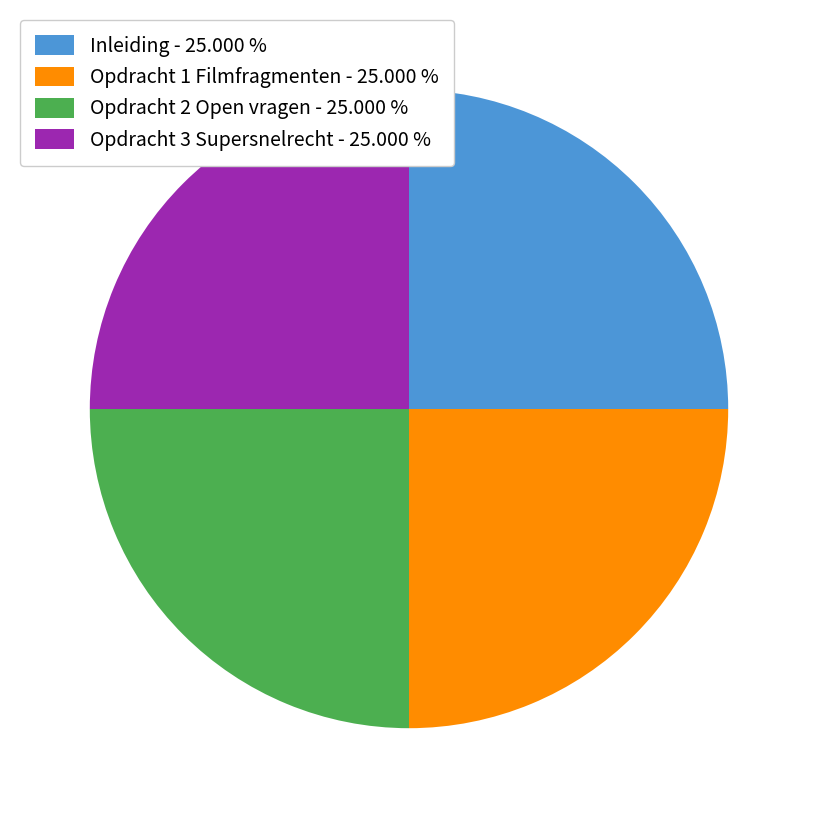

How many segments does this pie chart have?

4